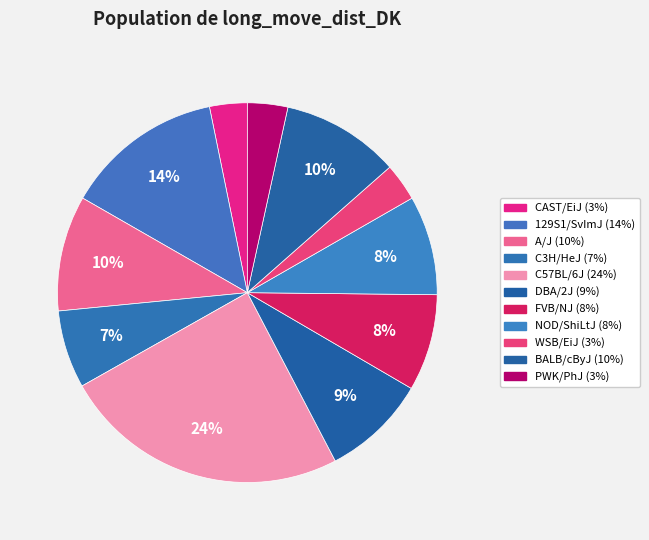

To the nearest percent, what percentage of the pie is BALB/cByJ?

10%